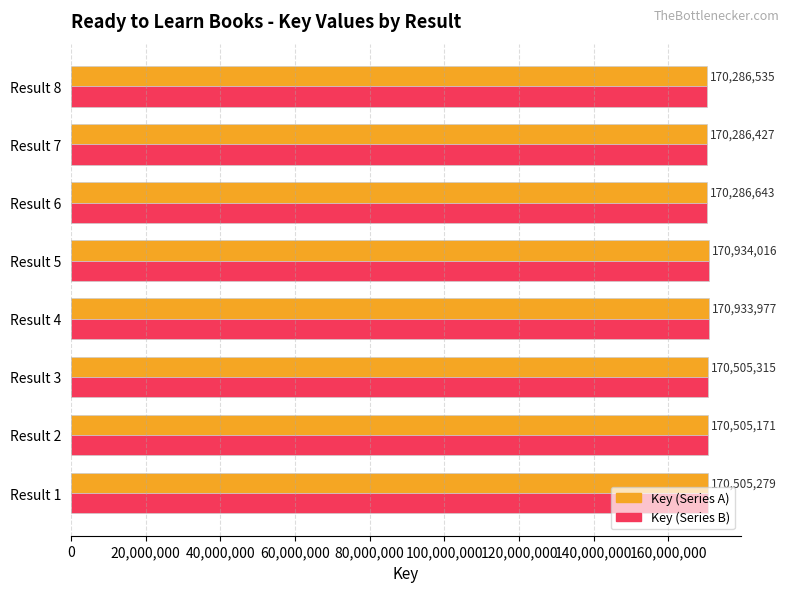

At which category is the sum across all series the highest?

Result 5